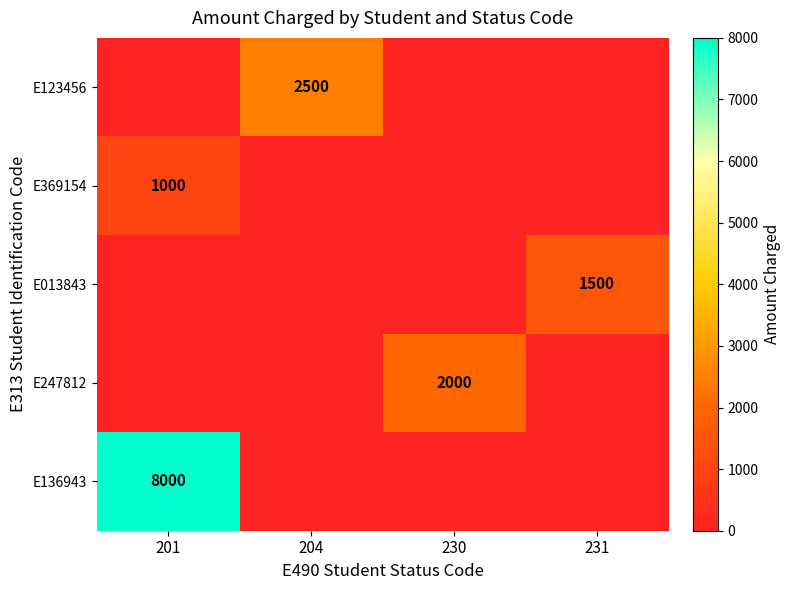

Is it true that E369154 equals 1611 at 201?

False